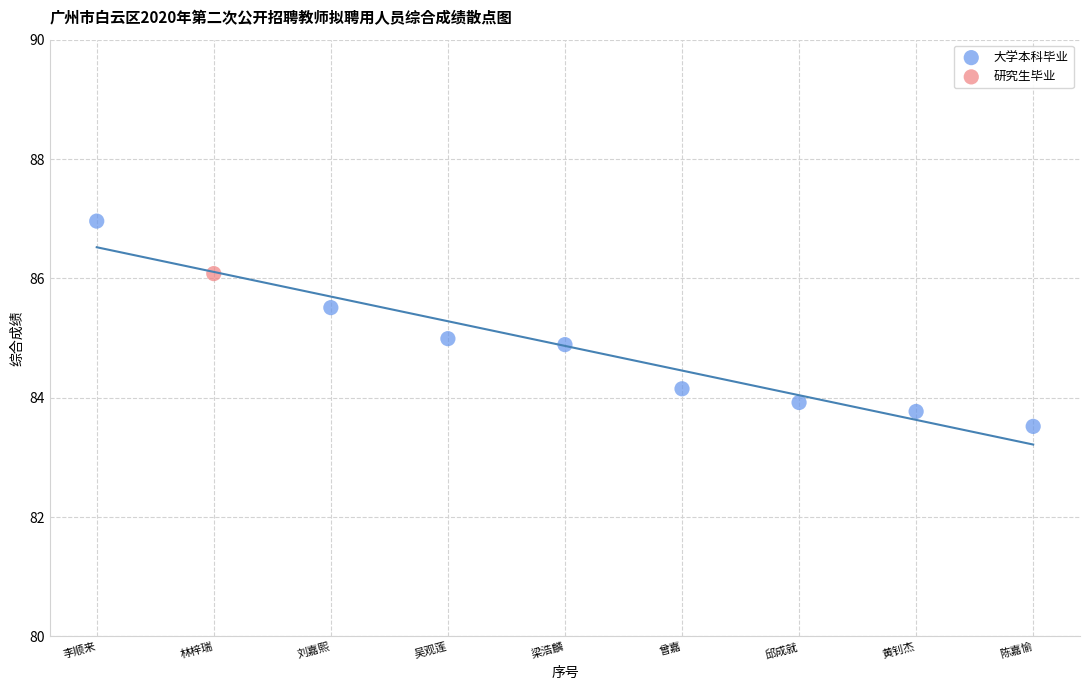

What are all the series names shown in the legend?

大学本科毕业, 研究生毕业